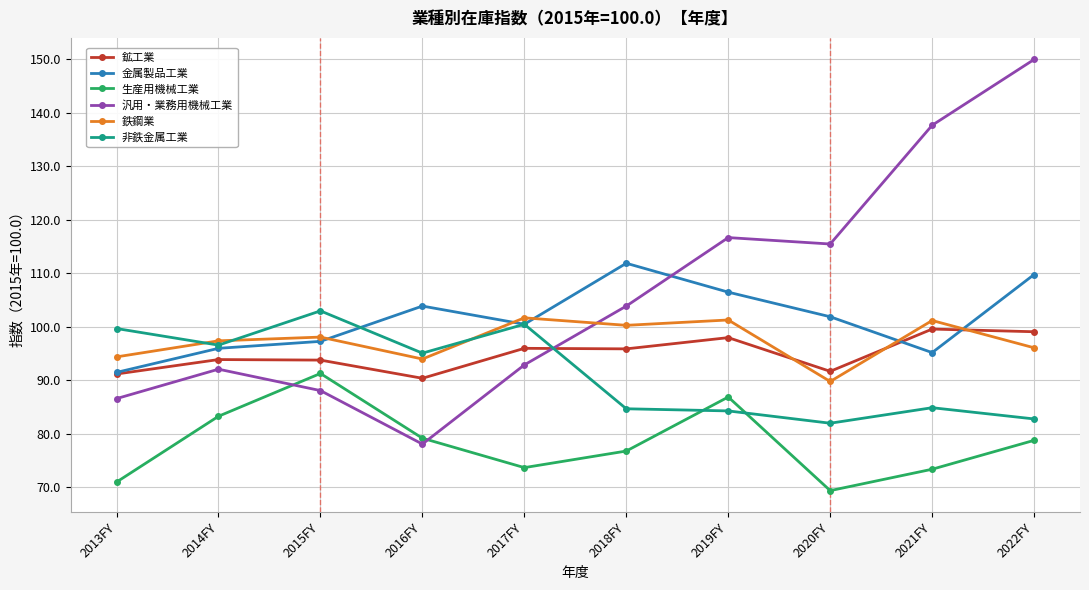

Does the chart display data point markers on the line(s)?

Yes